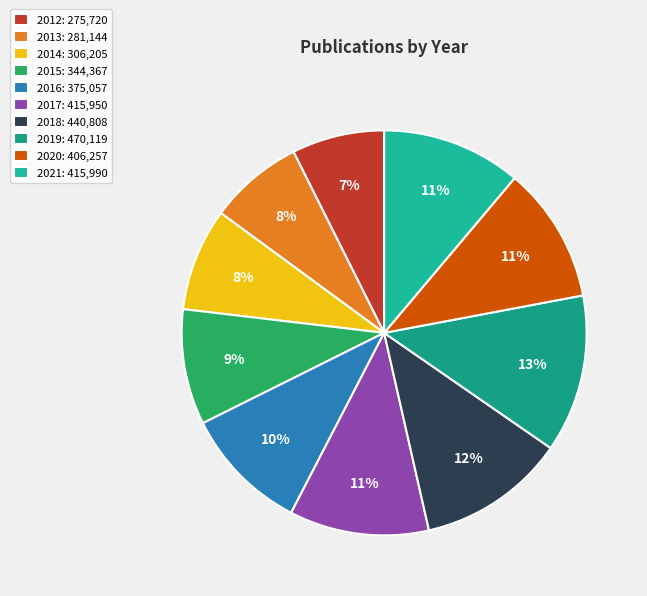

How many segments does this pie chart have?

10